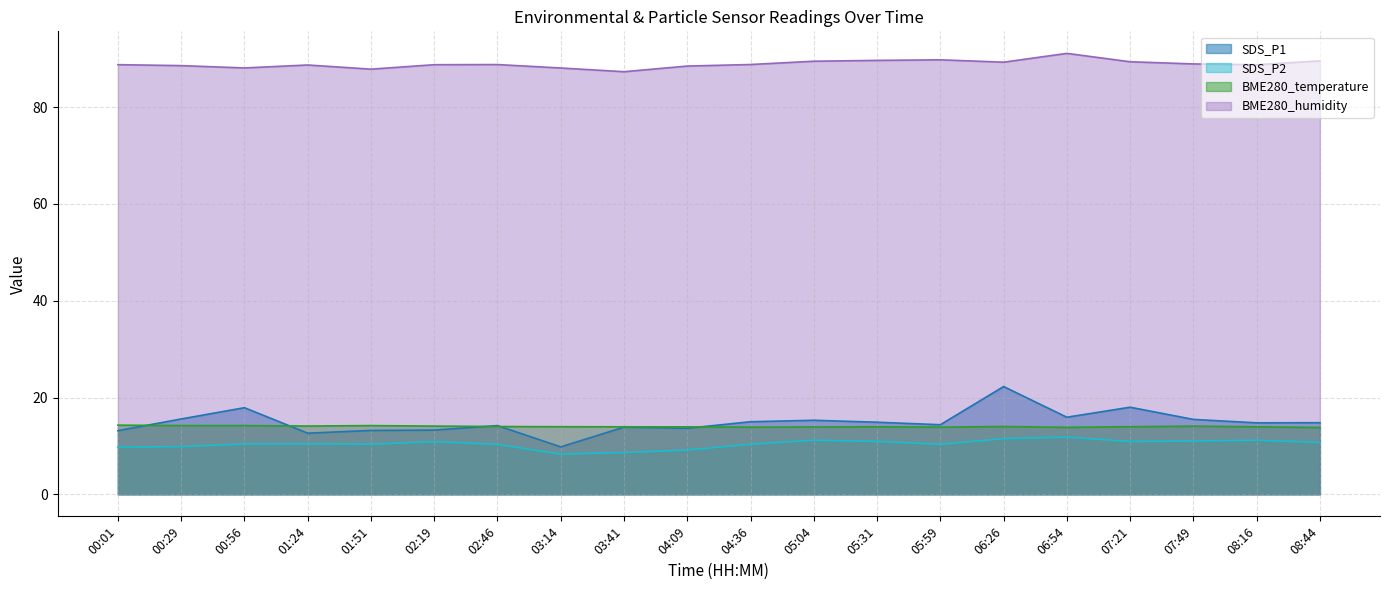

True or false: BME280_humidity and BME280_temperature cross at least once.

False